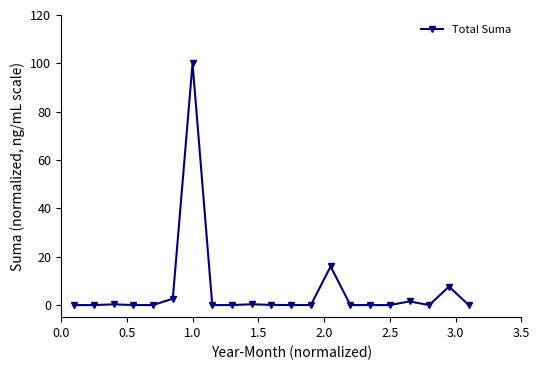

What is the maximum value shown in the chart?

100.0